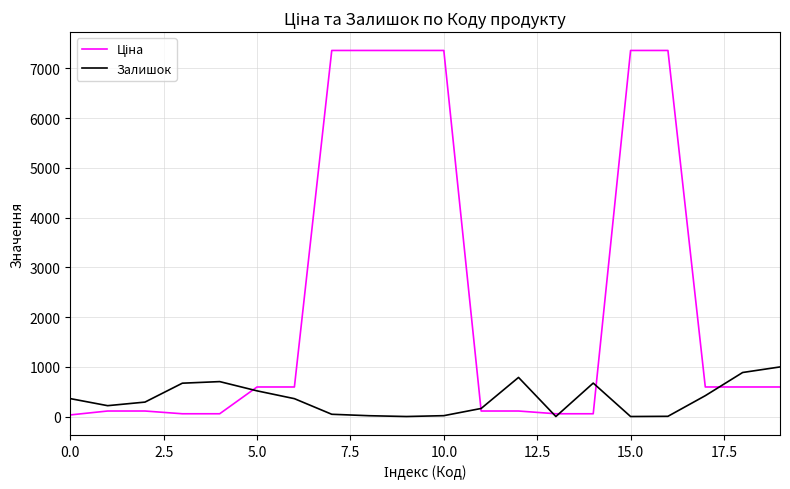

In Залишок, how many points are lower than both neighbors (excluding endpoints)?

4